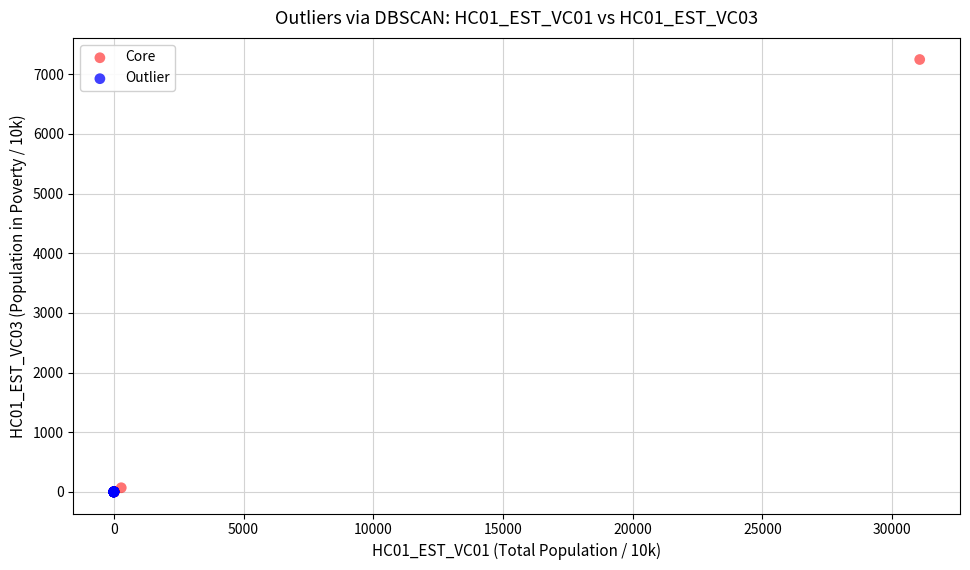

Which series contains the highest Y value?

Core